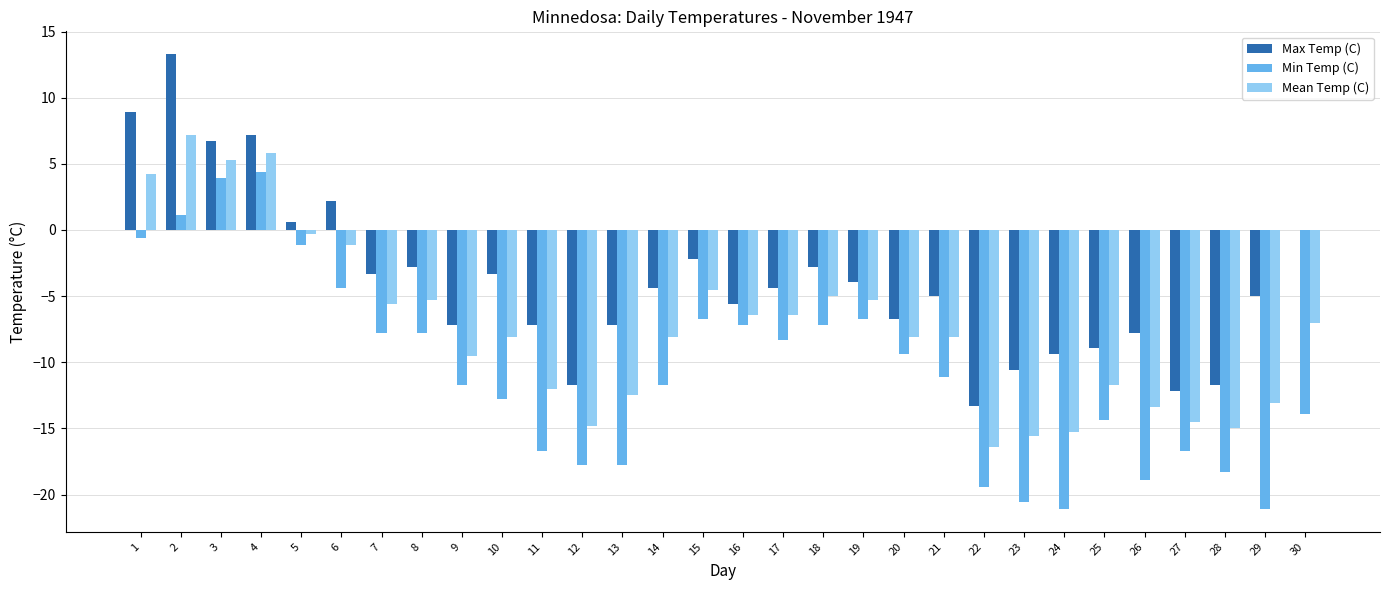

Is it true that Mean Temp (C) equals -16.4 at 22?

True